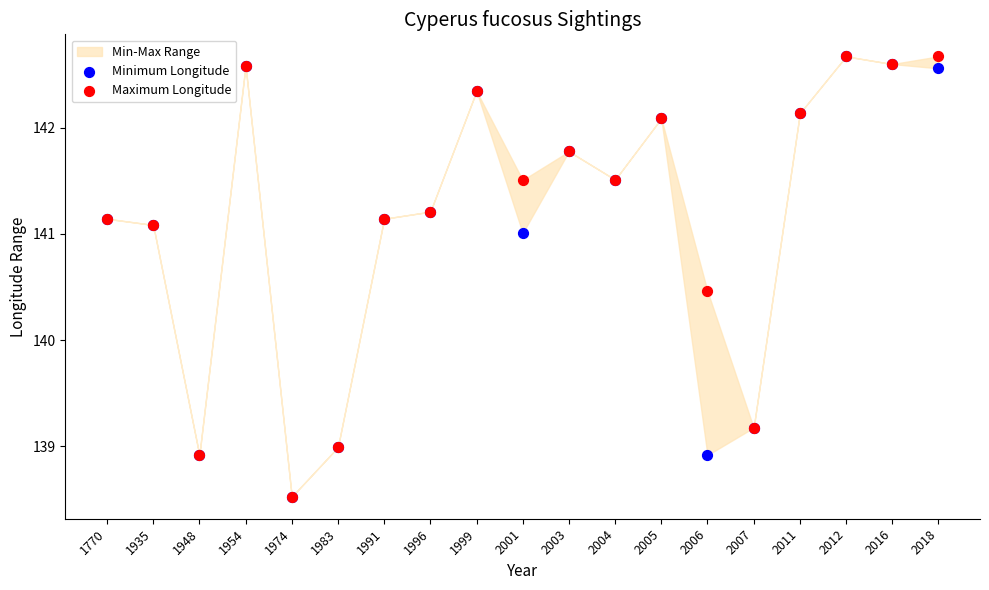

In the Maximum Longitude series, what Y value is closest to 140?

140.5